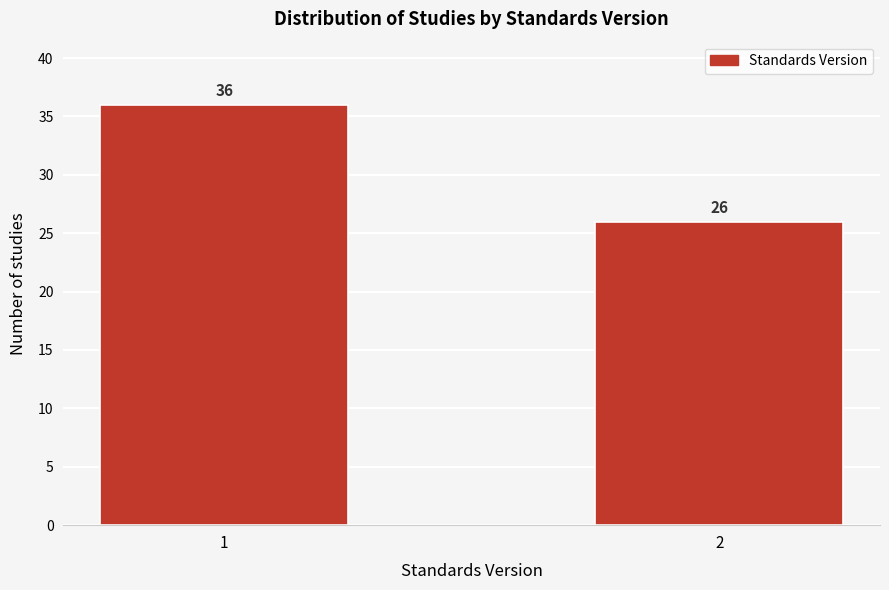

Reading left to right, transcribe all the data shown in this chart.

1=36	2=26